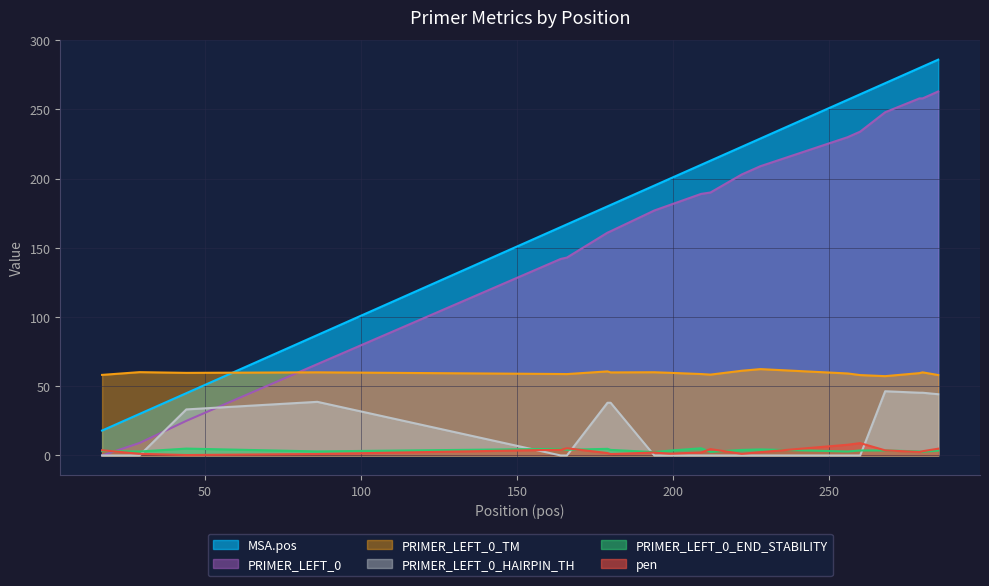

List the labels in order of PRIMER_LEFT_0_TM value, smallest first.

268, 260, 285, 17, 212, 166, 209, 164, 256, 279, 44, 199, 180, 280, 86, 194, 29, 179, 222, 228